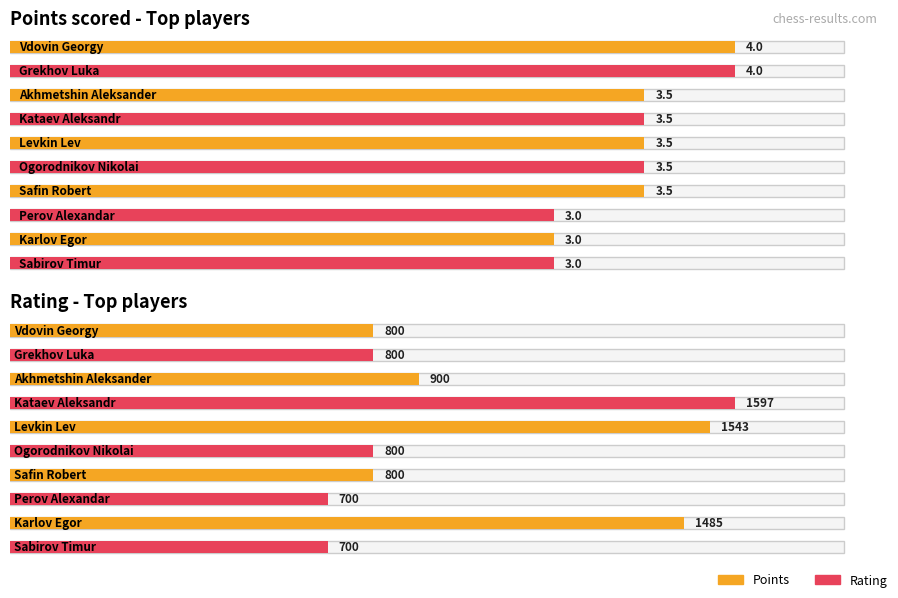

At how many categories does at least one series exceed 981?

3